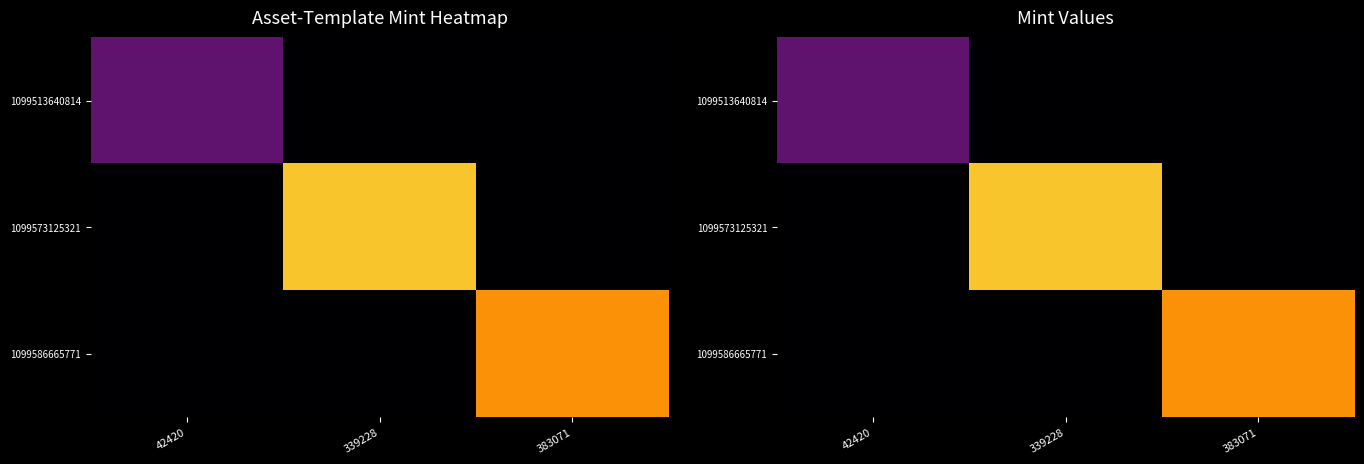

List the series in order of their peak value, lowest first.

1099513640814, 1099586665771, 1099573125321